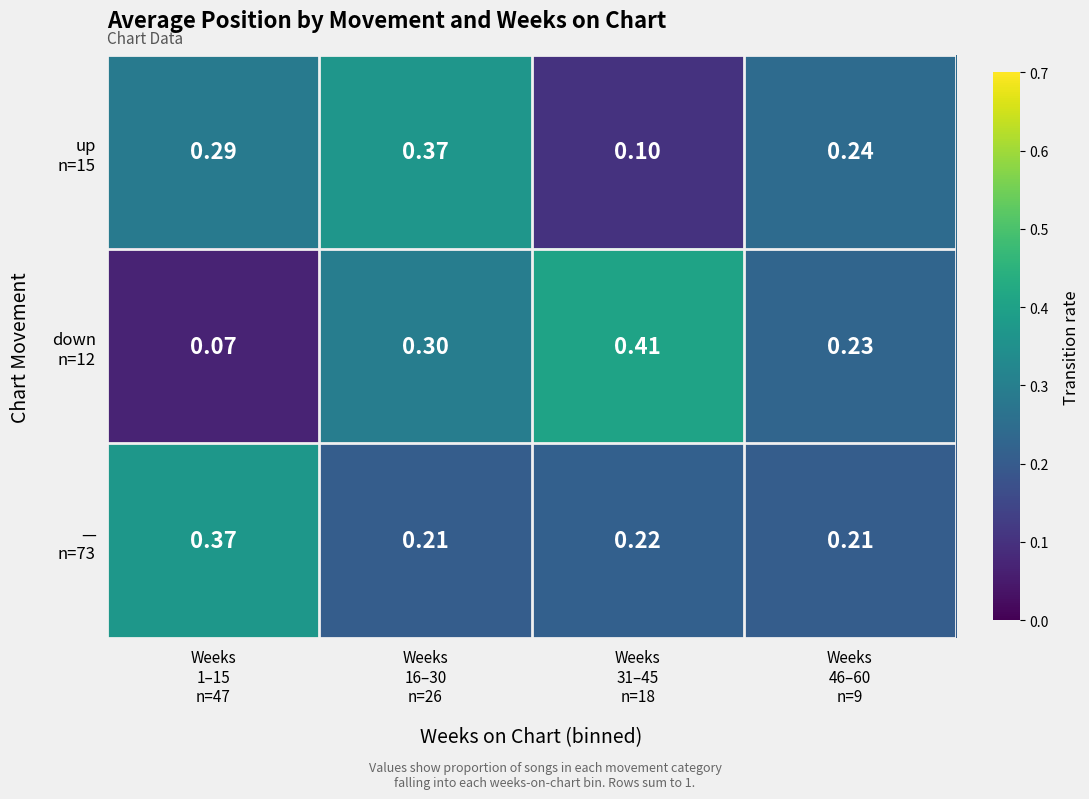

At which category is the sum across all series the highest?

Weeks
16–30
n=26